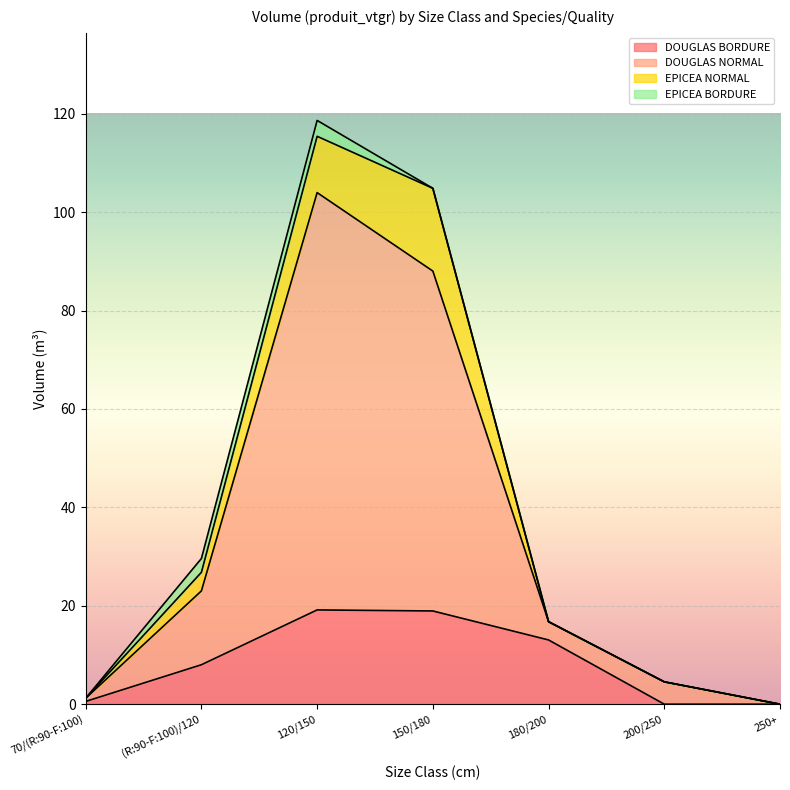

At which category is the sum across all series the highest?

120/150